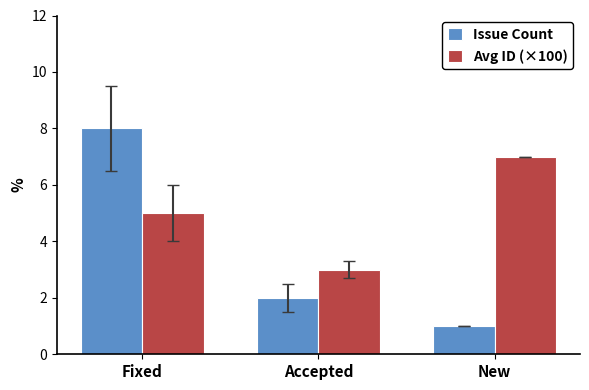

Which category has the lowest value in the Avg ID (×100) series?

Accepted